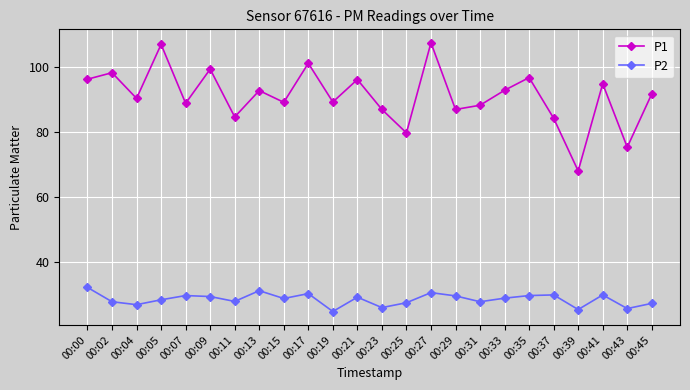

What are all the series names shown in the legend?

P1, P2